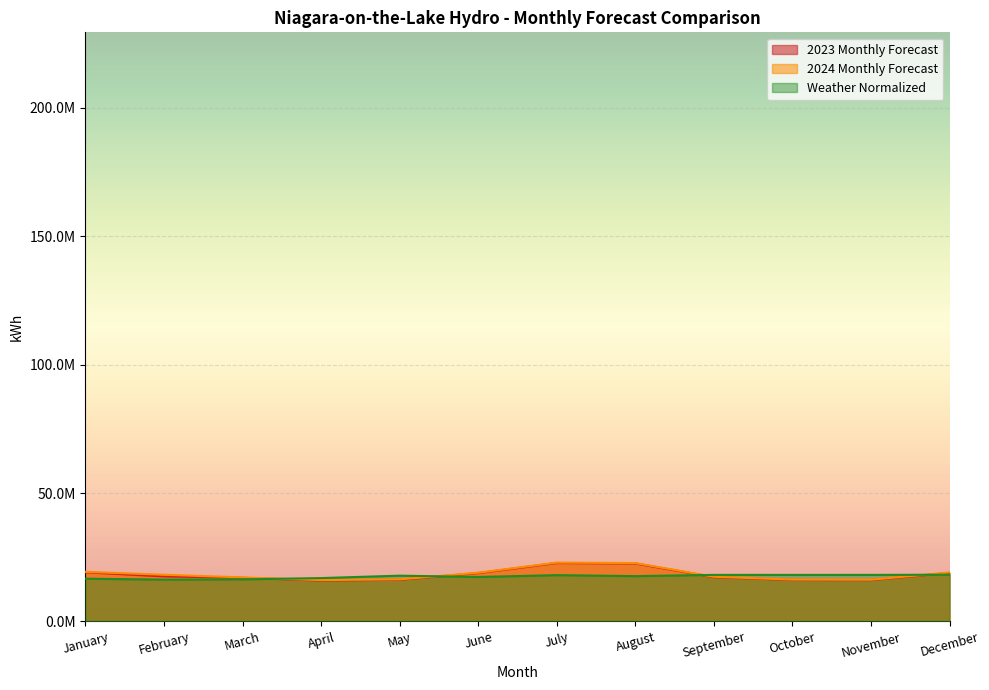

Reading left to right, list all the values displayed in this chart.

2023 Monthly Forecast: January=19161200.3	February=17547775.6	March=16994593.4	April=15945869.2	May=16237953.8	June=18820080.9	July=22753406.6	August=22577348.5	September=17255635.7	October=16145665.0	November=16104837.8	December=18917773.2
2024 Monthly Forecast: January=19330955.9	February=18197876.6	March=17162452.3	April=16112779.7	May=16403916.0	June=18985094.8	July=22917472.1	August=22740465.6	September=17417804.4	October=16306885.4	November=16265109.9	December=19077096.9
Weather Normalized: January=16654292.9	February=16296542.6	March=16396026.0	April=16897771.4	May=17833777.3	June=17330174.1	July=18037779.8	August=17655030.2	September=18141195.6	October=18133161.1	November=18136697.6	December=18205178.3